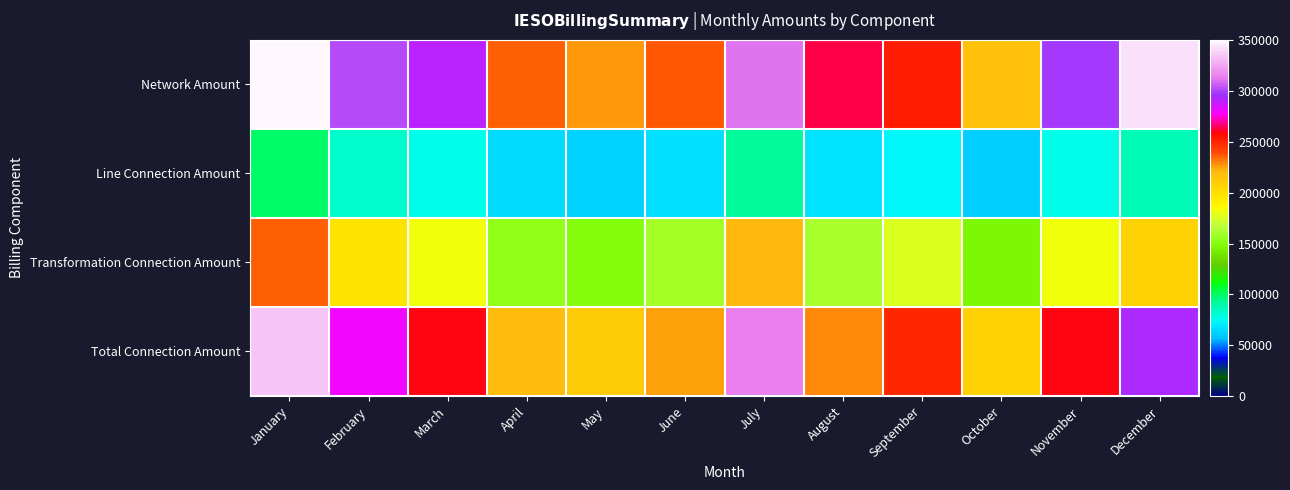

What is the spread (max minus min) of values at August?

196542.0